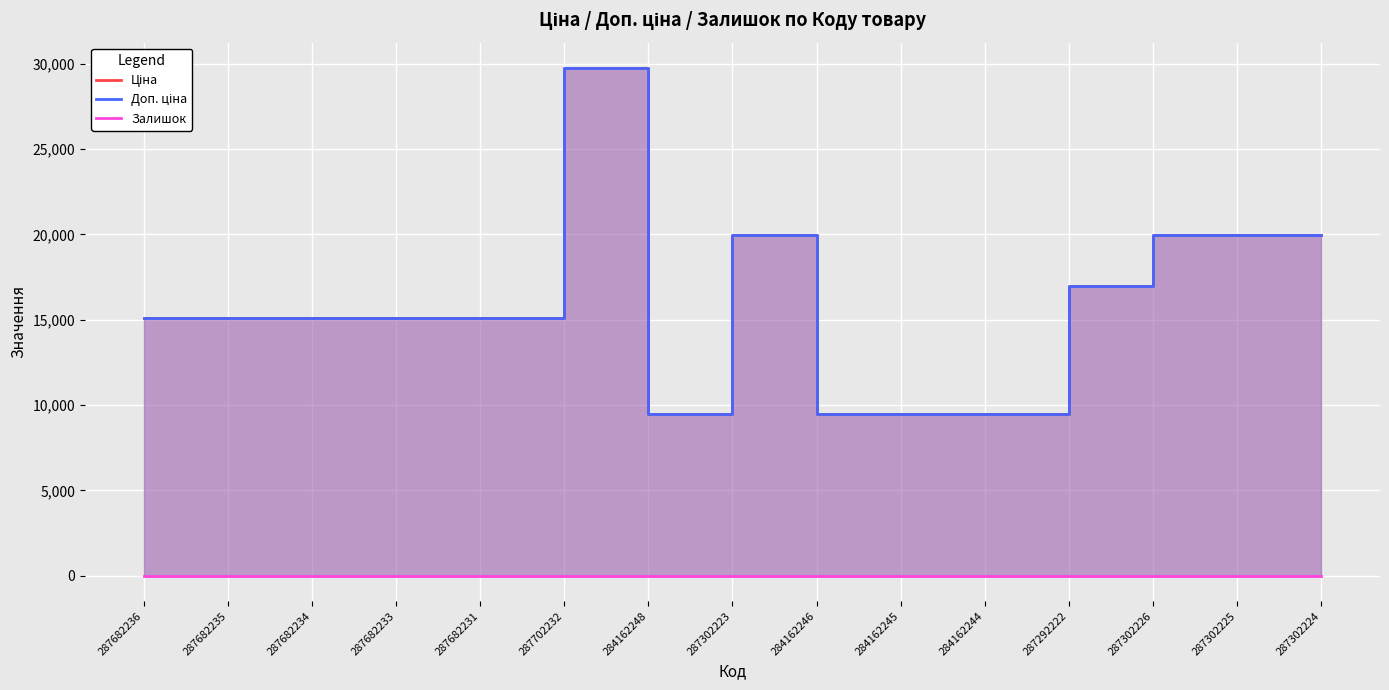

At which label is Доп. ціна closest to 19613?

287302223